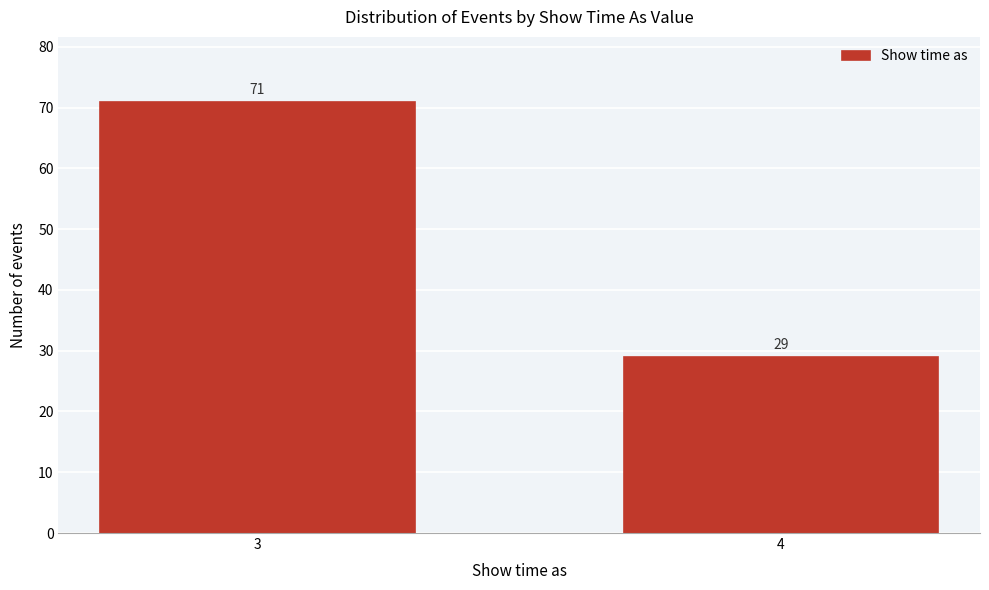

Reading left to right, list all the values displayed in this chart.

3=71	4=29